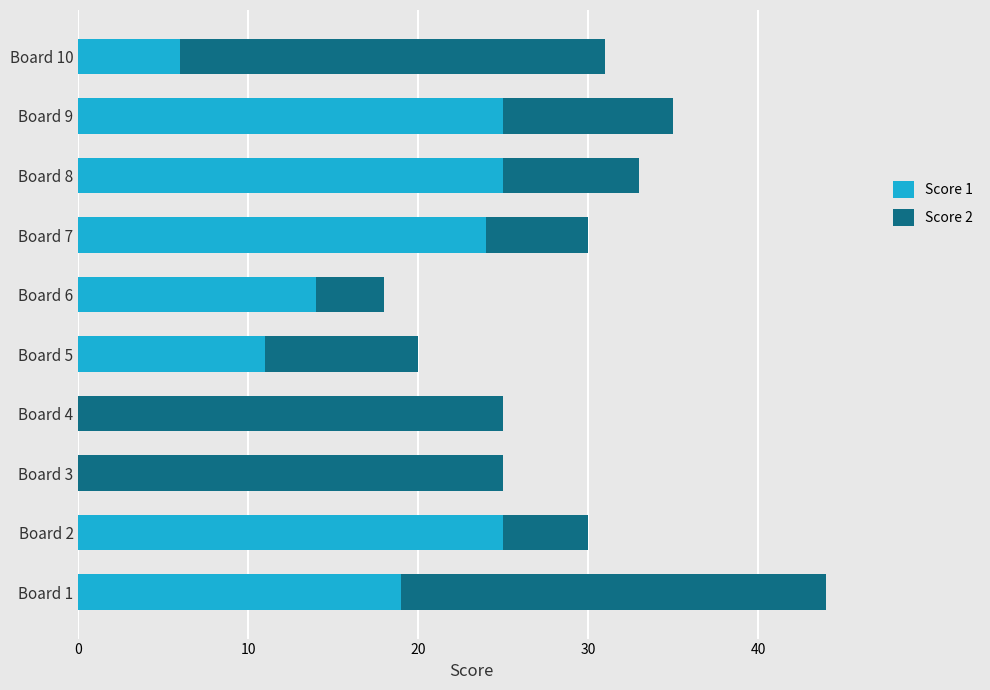

What is the sum of all Score 1 values?

149